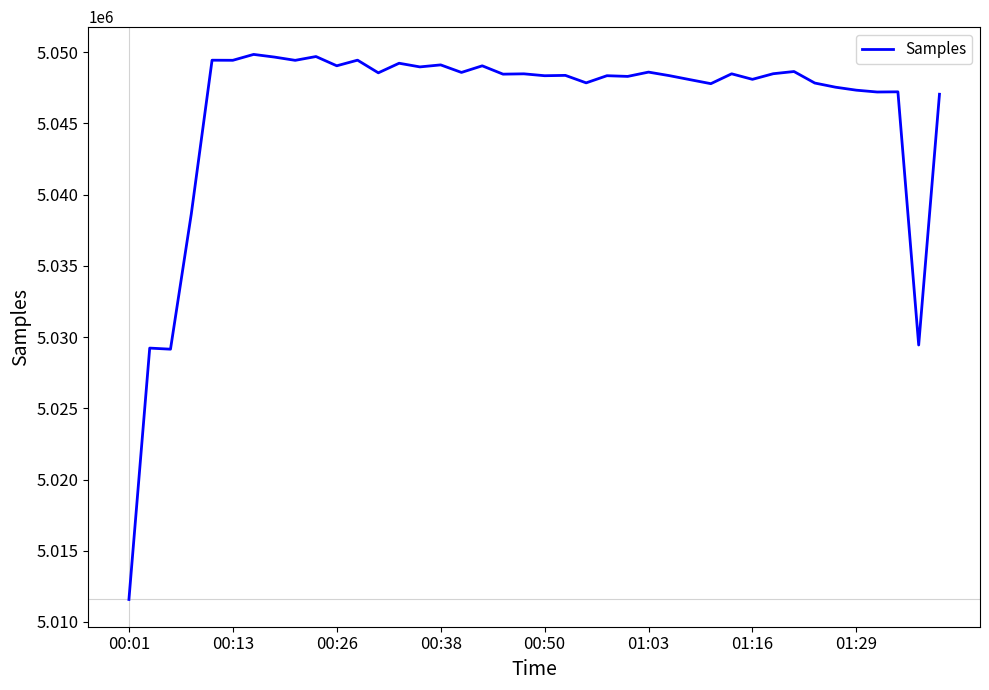

What is the maximum value shown in the chart?

5049836